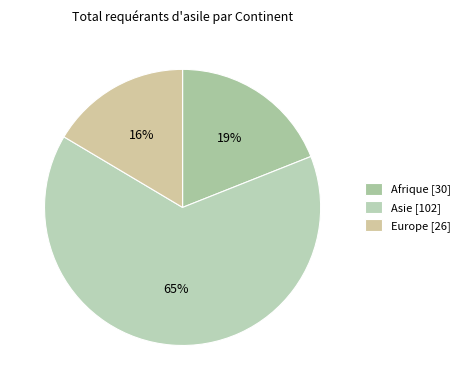

To the nearest percent, what is the combined percentage of Afrique and Europe?

35%